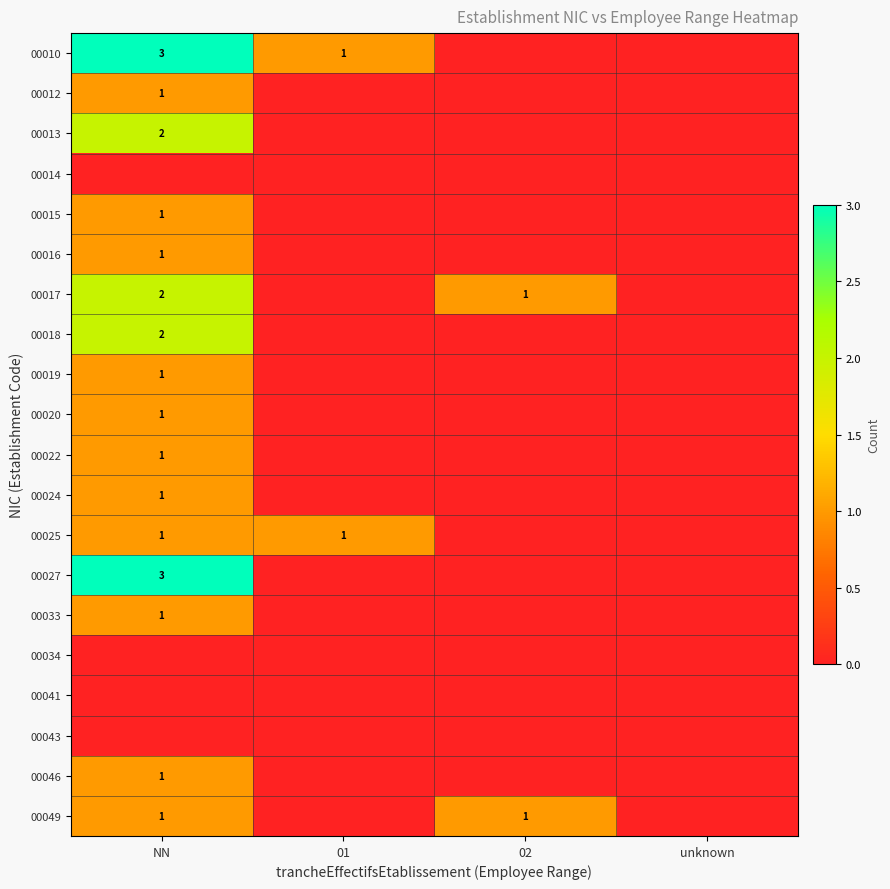

The value of 00049 at 02 is 1. True or false?

True